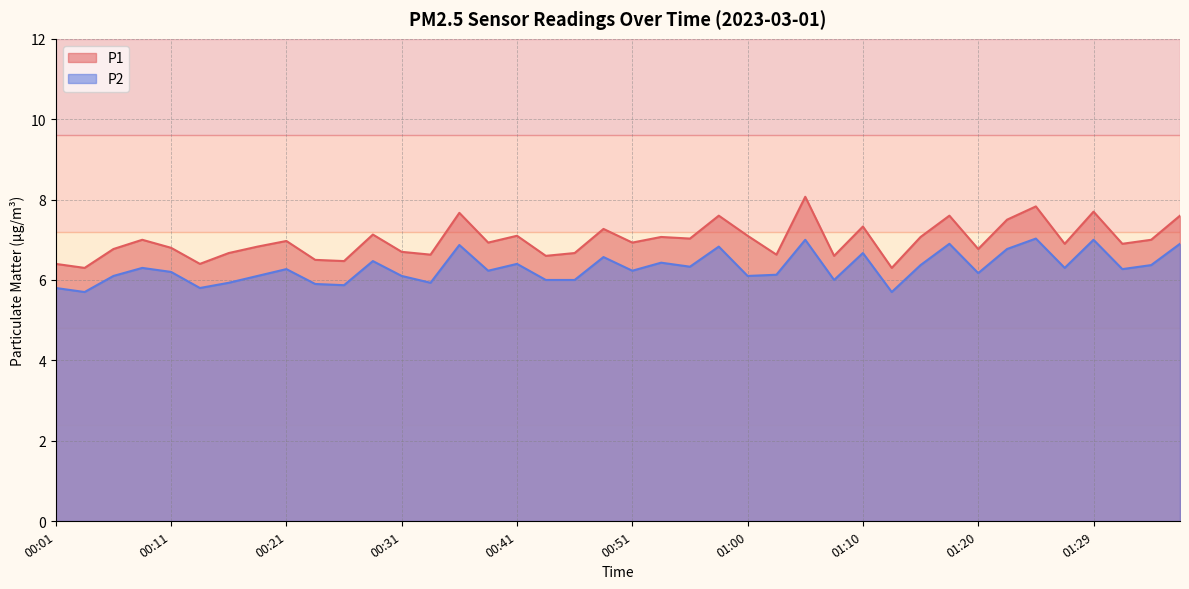

What is the label of the 15th point from the left?

00:36